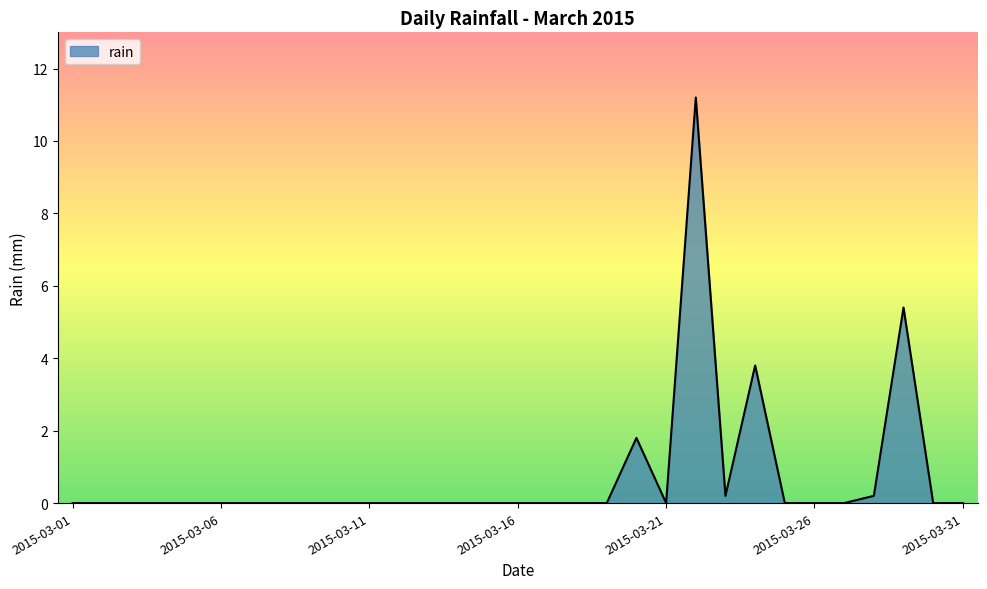

What is the greatest value displayed?

11.2